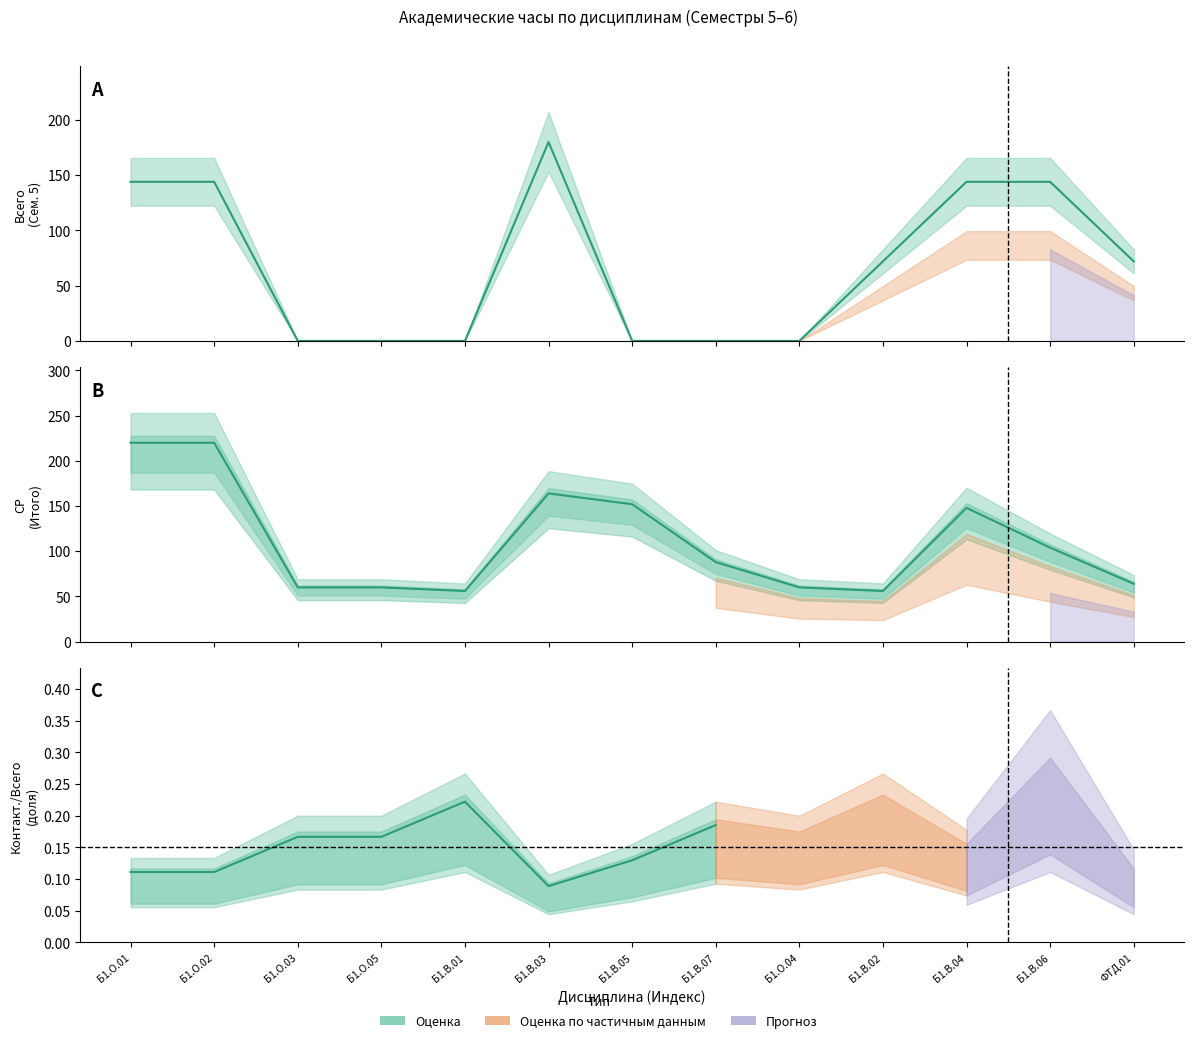

How many data points in Всего (Семестр 5) are less than 72?

6